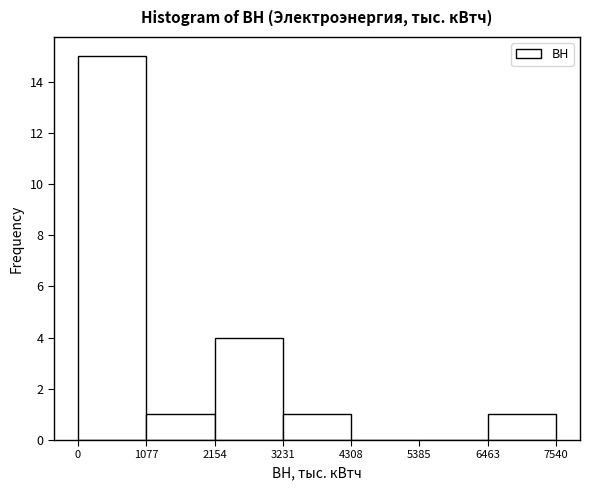

Which range on the x-axis has the tallest bar?

0 to 1077